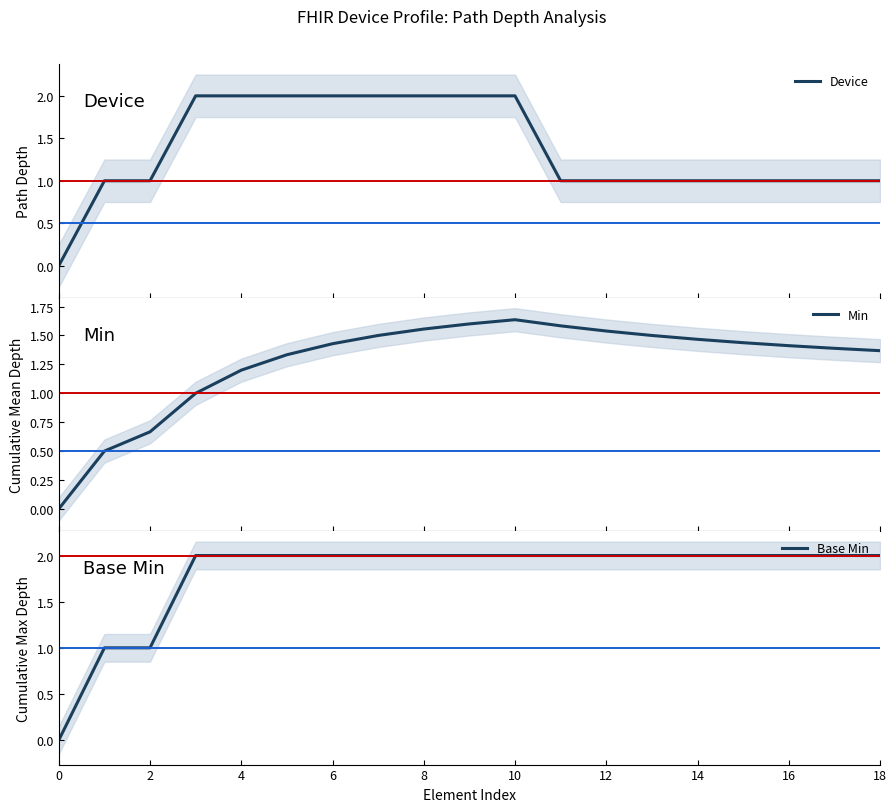

The Base Min series shows 0.4 at 12. True or false?

False